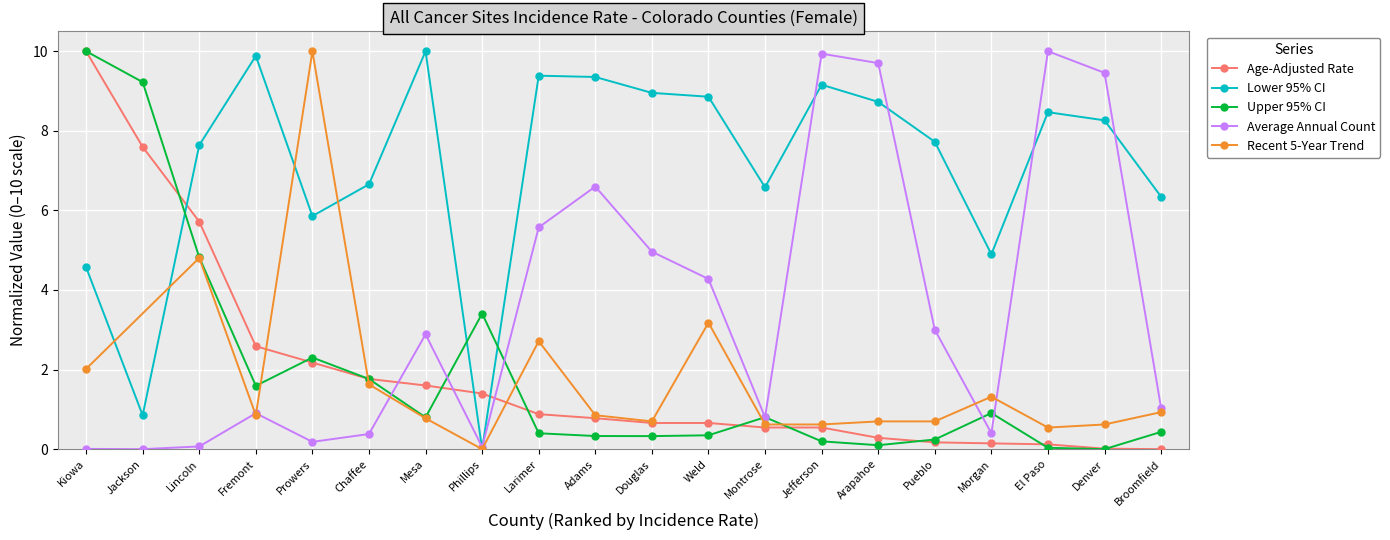

Reading left to right, transcribe all the data shown in this chart.

Age-Adjusted Rate: 10.0	7.6	5.7	2.6	2.2	1.8	1.6	1.4	0.9	0.8	0.7	0.7	0.5	0.5	0.3	0.2	0.1	0.1	0.0	0.0
Lower 95% CI: 4.6	0.9	7.6	9.9	5.9	6.7	10.0	0.0	9.4	9.4	9.0	8.9	6.6	9.2	8.7	7.7	4.9	8.5	8.3	6.3
Upper 95% CI: 10.0	9.2	4.8	1.6	2.3	1.8	0.8	3.4	0.4	0.3	0.3	0.3	0.8	0.2	0.1	0.2	0.9	0.0	0.0	0.4
Average Annual Count: 0.0	0.0	0.1	0.9	0.2	0.4	2.9	0.1	5.6	6.6	5.0	4.3	0.8	9.9	9.7	3.0	0.4	10.0	9.5	1.0